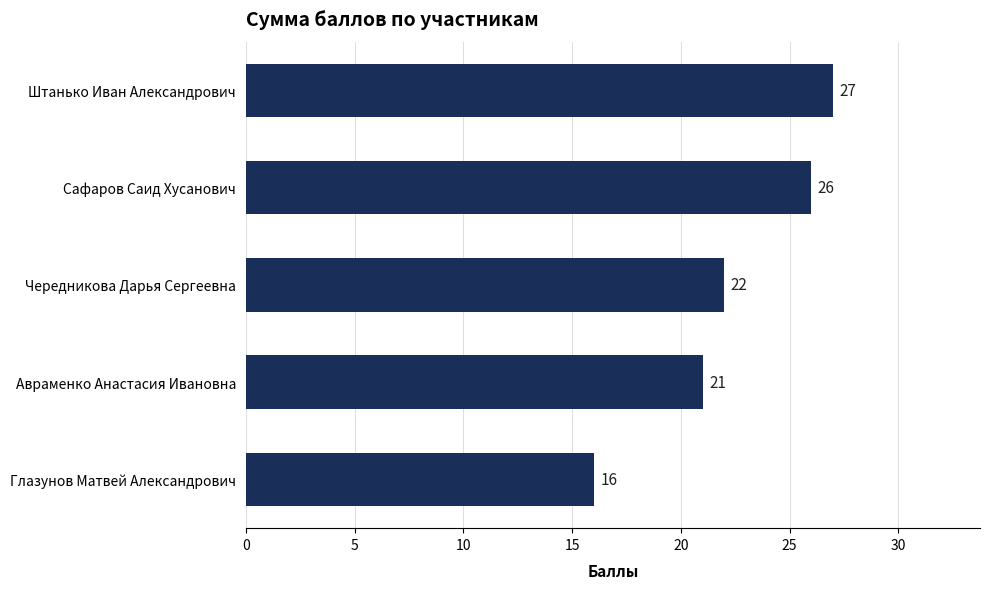

Reading top to bottom, list all the values displayed in this chart.

Штанько Иван Александрович=27	Сафаров Саид Хусанович=26	Чередникова Дарья Сергеевна=22	Авраменко Анастасия Ивановна=21	Глазунов Матвей Александрович=16